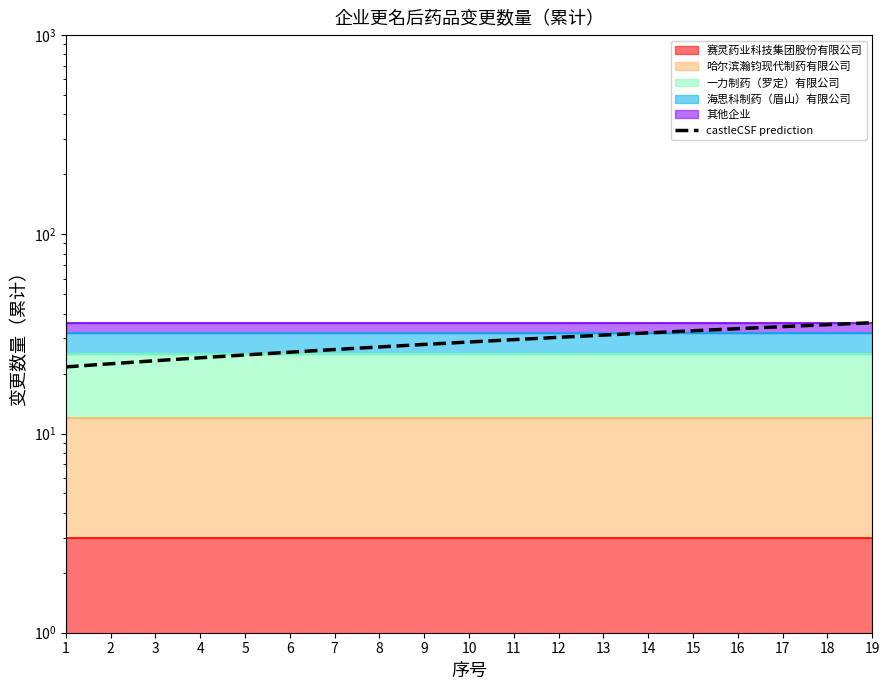

Reading left to right, transcribe all the data shown in this chart.

1=21.6	2=22.4	3=23.2	4=24.0	5=24.8	6=25.6	7=26.4	8=27.2	9=28.0	10=28.8	11=29.6	12=30.4	13=31.2	14=32.0	15=32.8	16=33.6	17=34.4	18=35.2	19=36.0